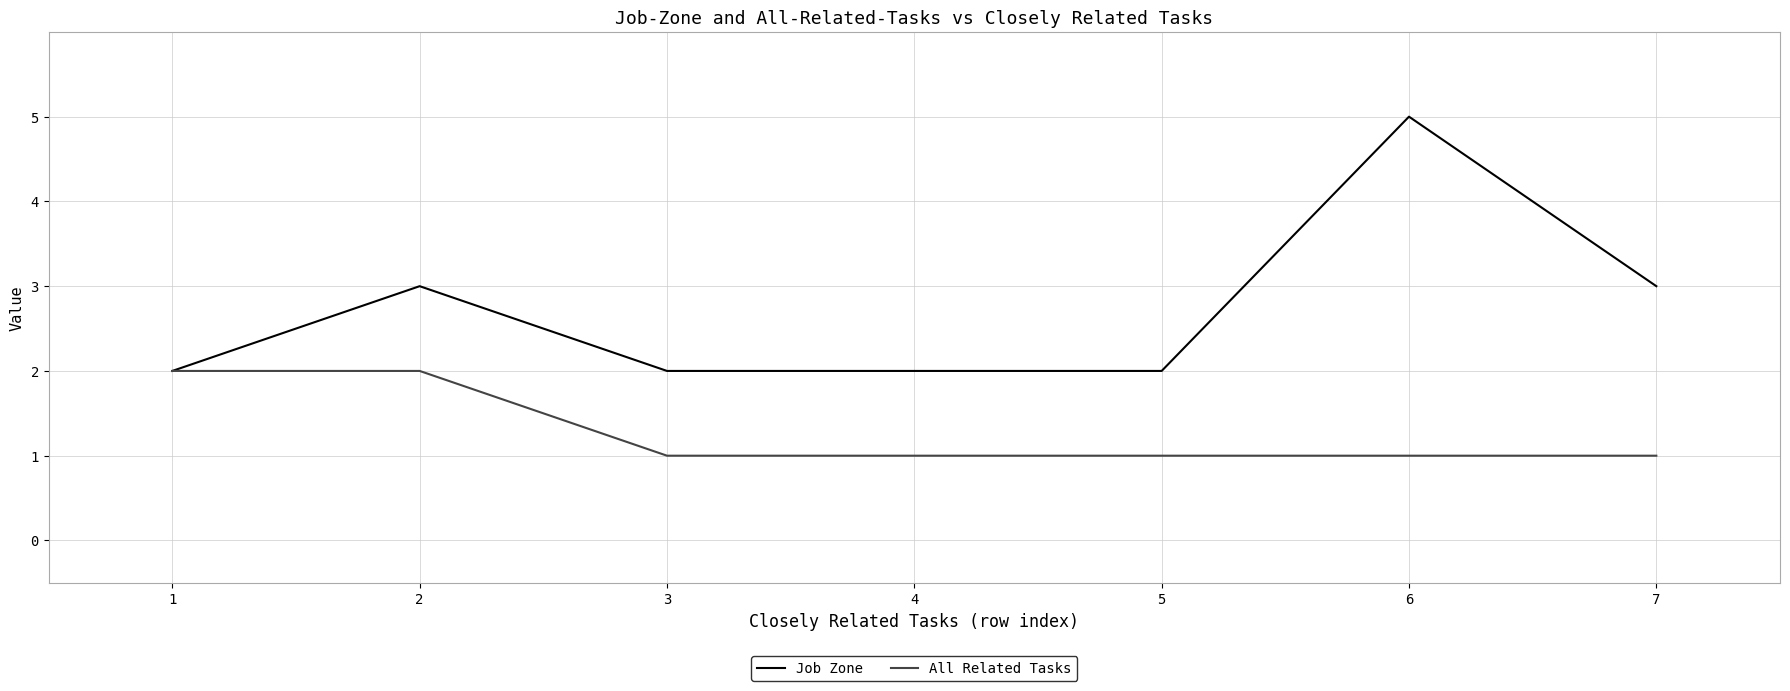

The value of All Related Tasks at 6 is 1. True or false?

True